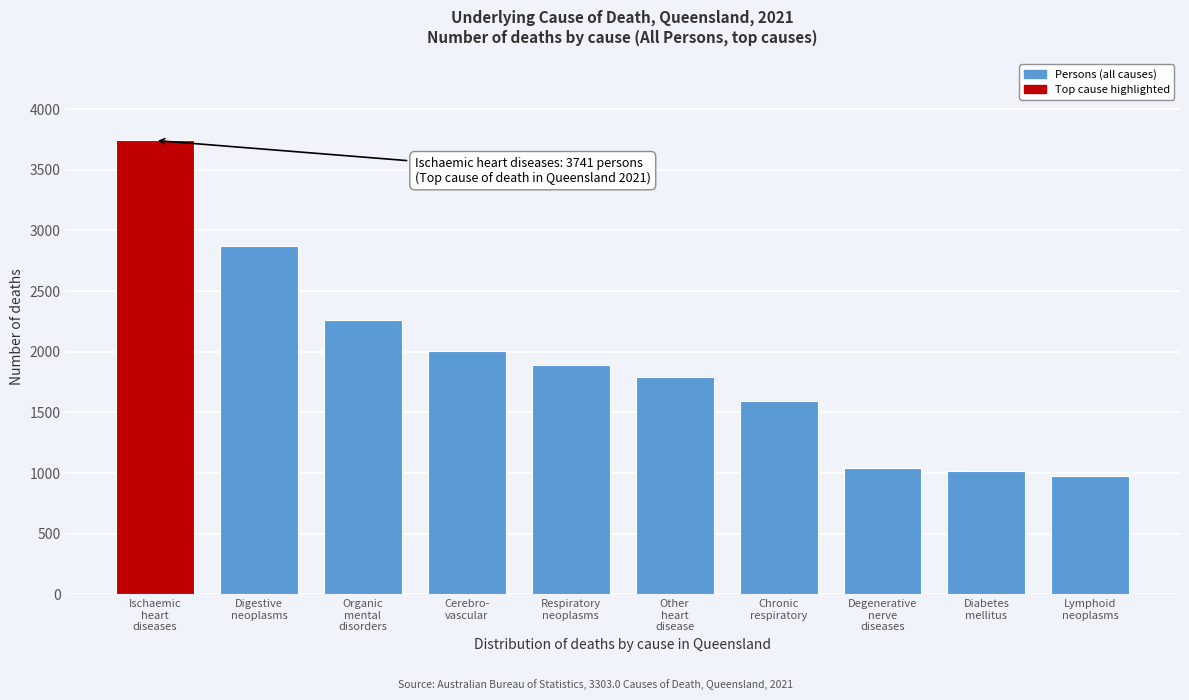

Reading left to right, what are all the values shown in this chart?

3741	2870	2262	2007	1892	1788	1595	1045	1015	979